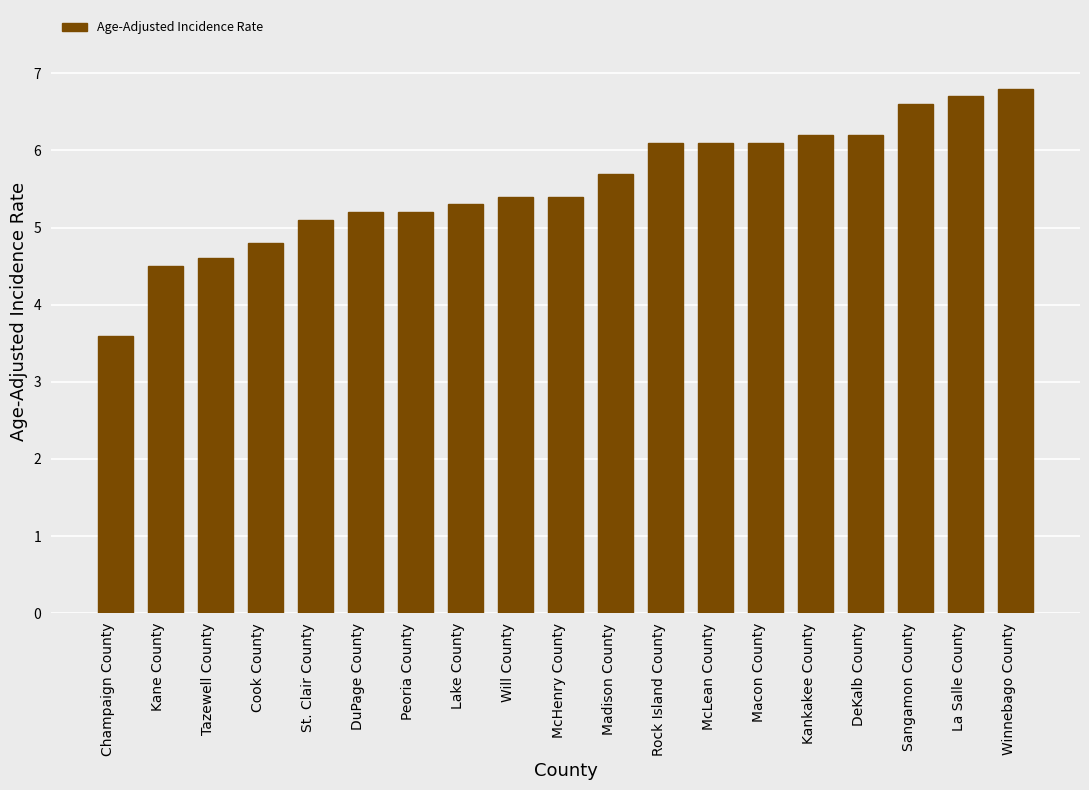

Does the chart contain any negative values?

No